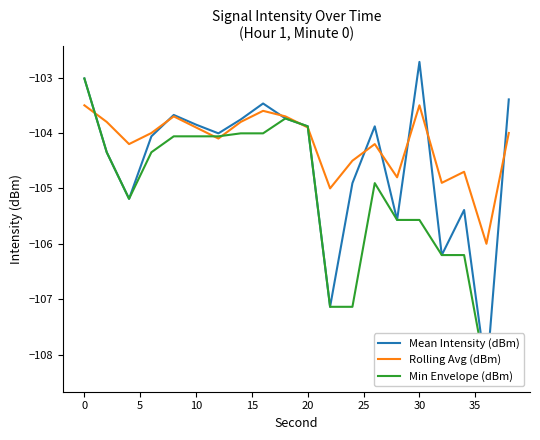

Reading left to right, transcribe all the data shown in this chart.

Mean Intensity (dBm): -103.0	-104.3	-105.2	-104.1	-103.7	-103.8	-104.0	-103.8	-103.5	-103.7	-103.9	-107.1	-104.9	-103.9	-105.6	-102.7	-106.2	-105.4	-108.4	-103.4
Rolling Avg (dBm): -103.5	-103.8	-104.2	-104.0	-103.7	-103.9	-104.1	-103.8	-103.6	-103.7	-103.9	-105.0	-104.5	-104.2	-104.8	-103.5	-104.9	-104.7	-106.0	-104.0
Min Envelope (dBm): -103.0	-104.3	-105.2	-104.3	-104.1	-104.1	-104.1	-104.0	-104.0	-103.7	-103.9	-107.1	-107.1	-104.9	-105.6	-105.6	-106.2	-106.2	-108.4	-108.4